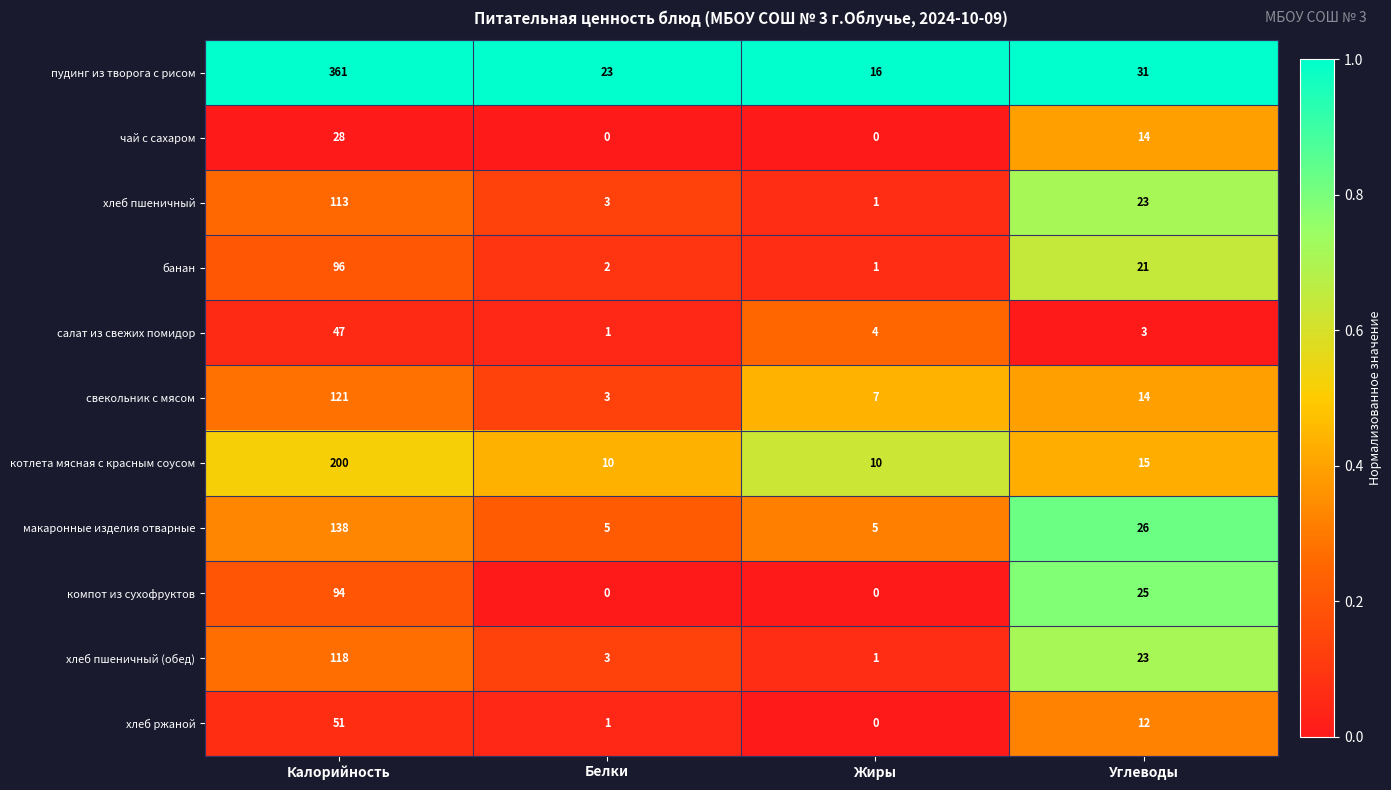

Read the компот из сухофруктов value at Калорийность, to the nearest 5.

95